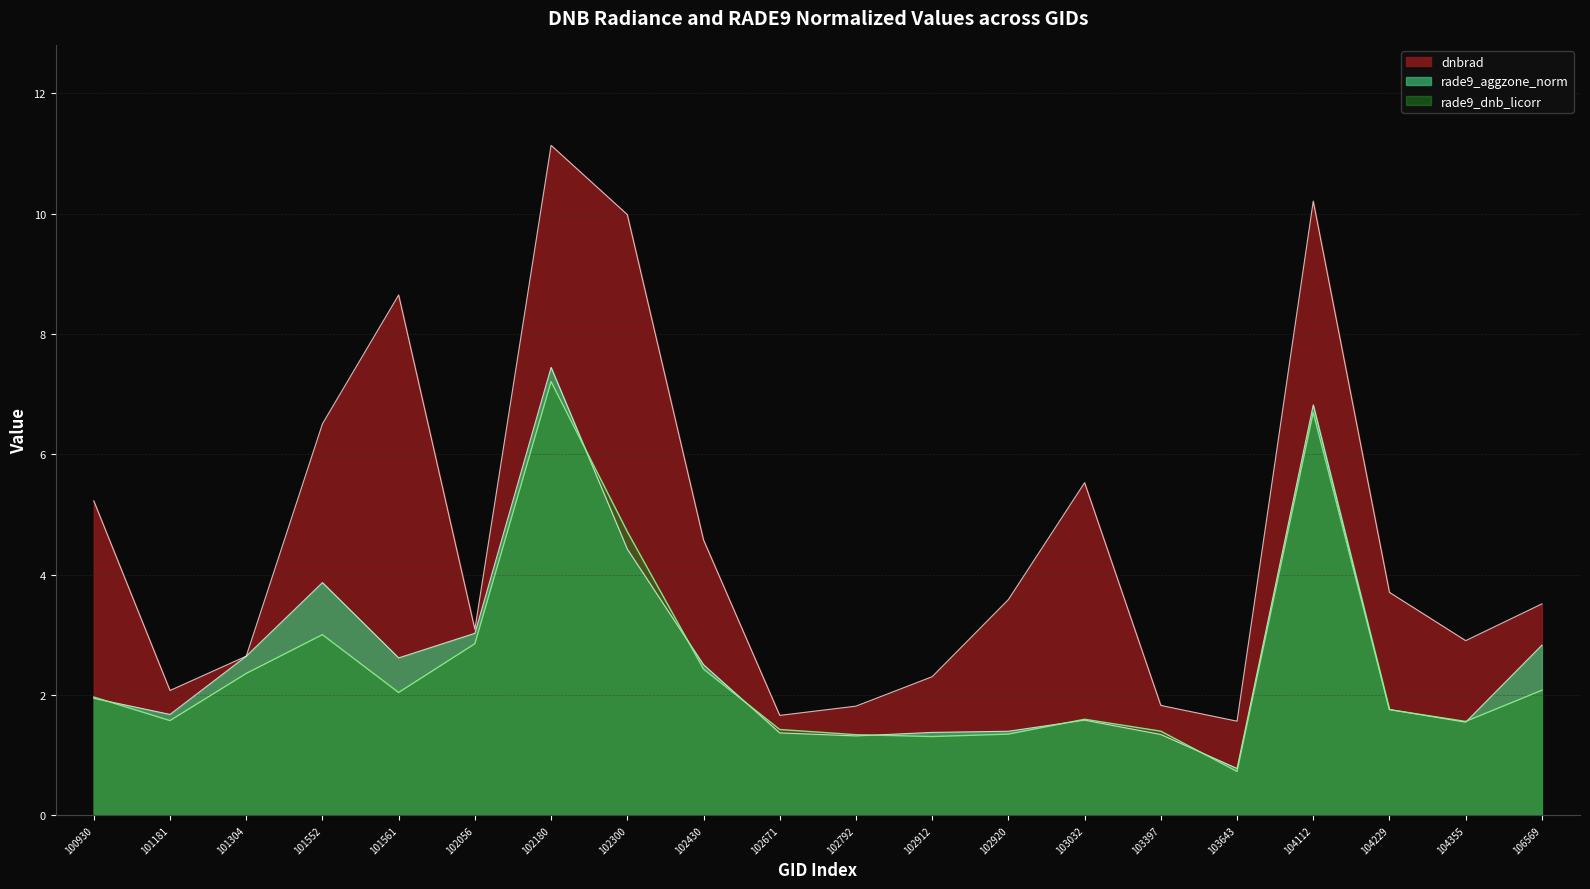

Reading right to left, list all the values displayed in this chart.

dnbrad: 3.5	2.9	3.7	10.2	1.6	1.8	5.5	3.6	2.3	1.8	1.7	4.6	10.0	11.1	3.1	8.6	6.5	2.6	2.1	5.2
rade9_aggzone_norm: 2.8	1.5	1.8	6.8	0.8	1.3	1.6	1.4	1.4	1.3	1.4	2.5	4.4	7.4	3.0	2.6	3.9	2.6	1.7	1.9
rade9_dnb_licorr: 2.1	1.6	1.8	6.7	0.7	1.4	1.6	1.3	1.3	1.3	1.4	2.4	4.7	7.2	2.9	2.0	3.0	2.4	1.6	2.0